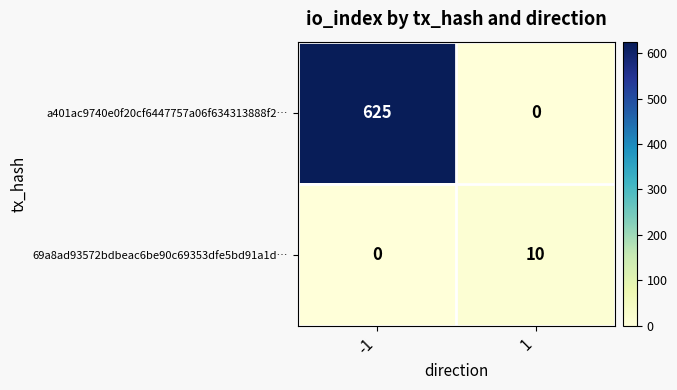

Rank the series at 1 from lowest to highest value.

a401ac9740e0f20cf6447757a06f634313888f2…, 69a8ad93572bdbeac6be90c69353dfe5bd91a1d…